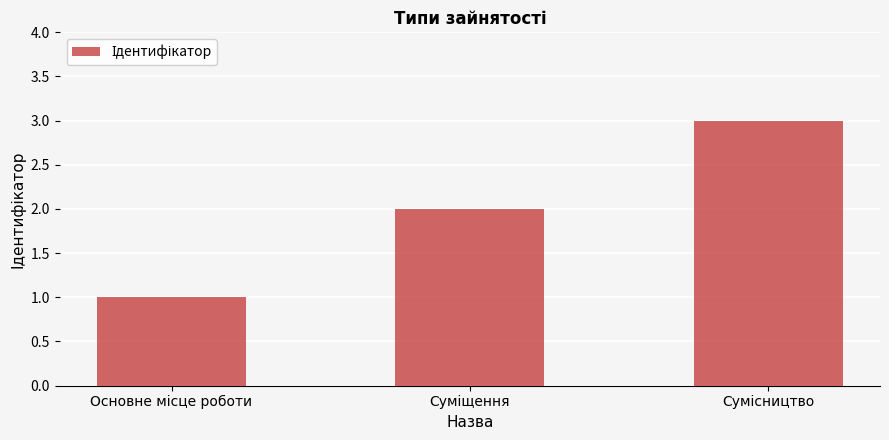

Reading right to left, extract all data points from this chart.

3	2	1